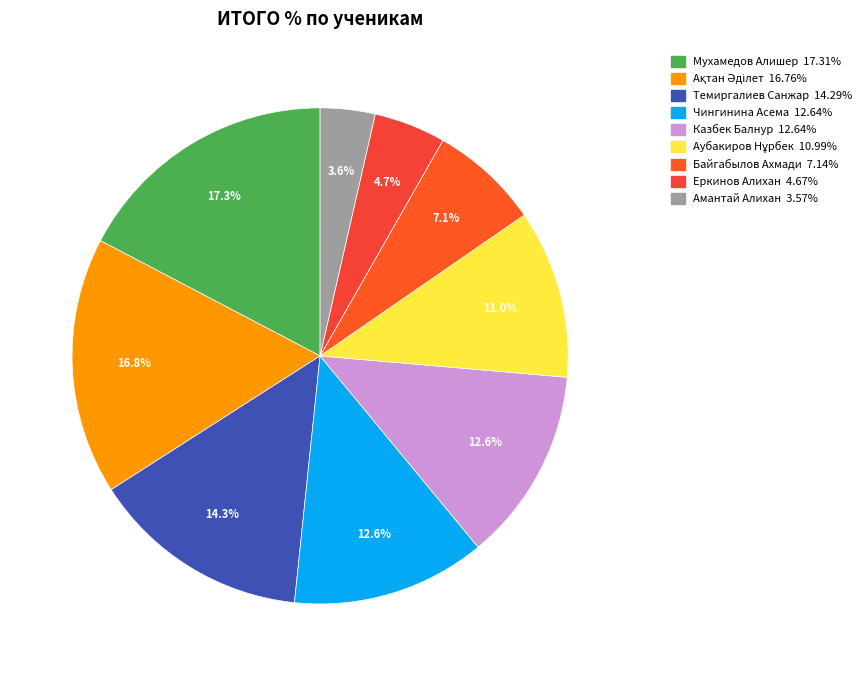

What percentage is the Байгабылов Ахмади slice, to the nearest percent?

7%